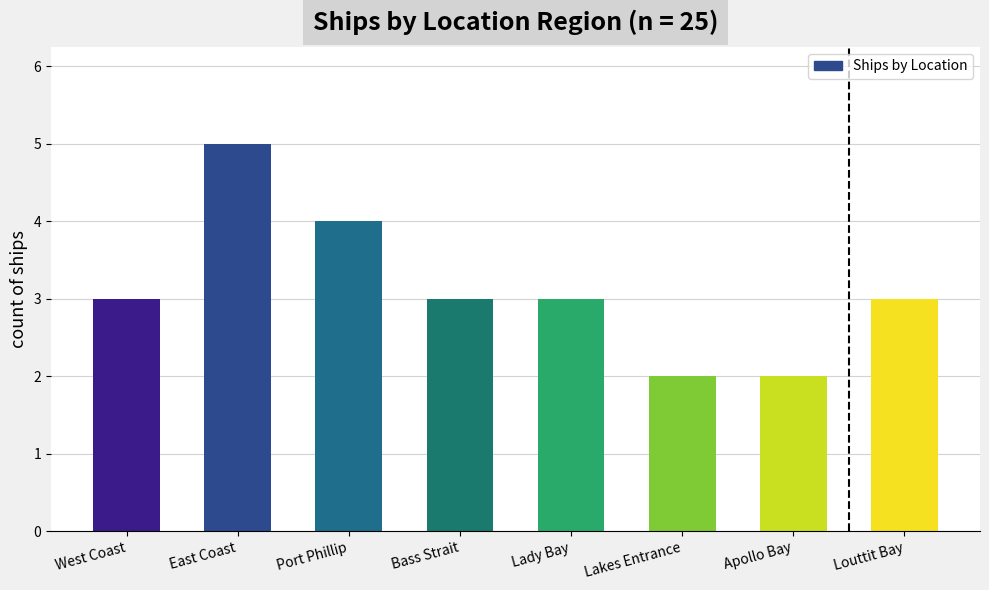

Read the value at East Coast.

5